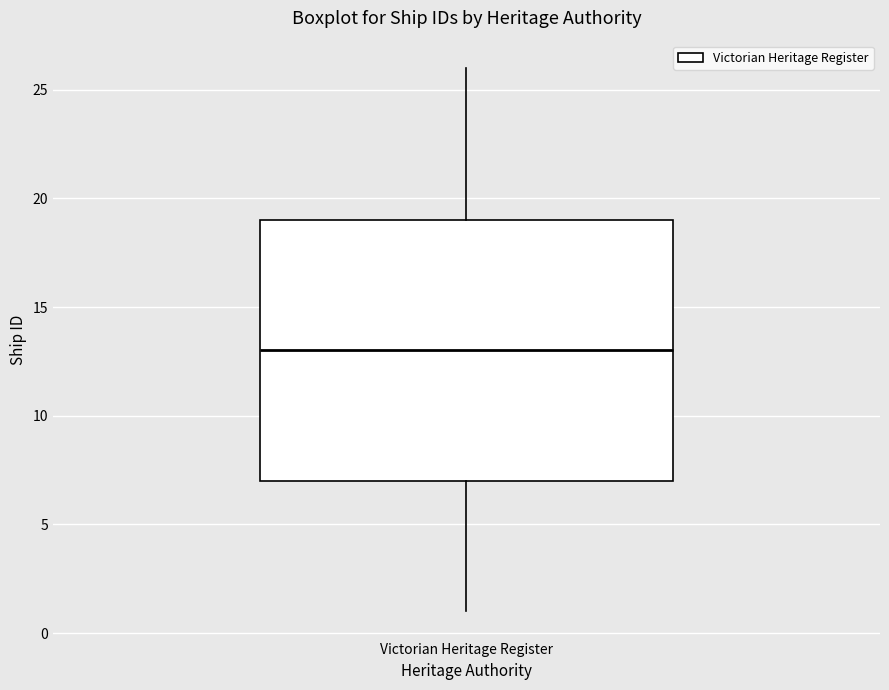

Read this box plot against the y-axis: the position of the median line, the range covered by the box, and the ends of both whiskers. The values are not printed on the chart, so give them approximately, as read against the axis.

median 13, box 7 to 19, whiskers 1 to 26